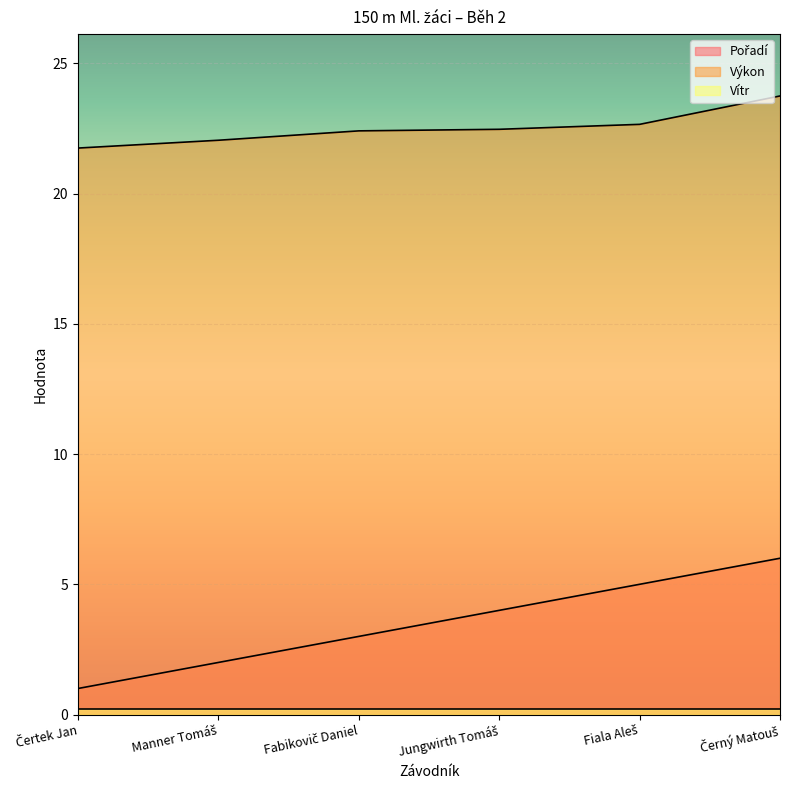

Which series changed the most between Fabikovič Daniel and Jungwirth Tomáš?

Pořadí